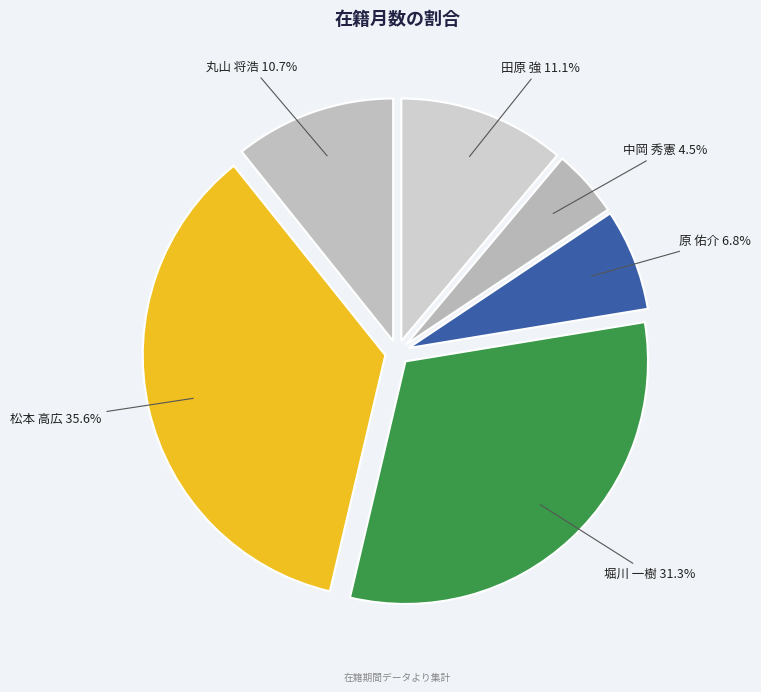

What is the ratio of the value at 堀川 一樹 to the value at 原 佑介?

4.6